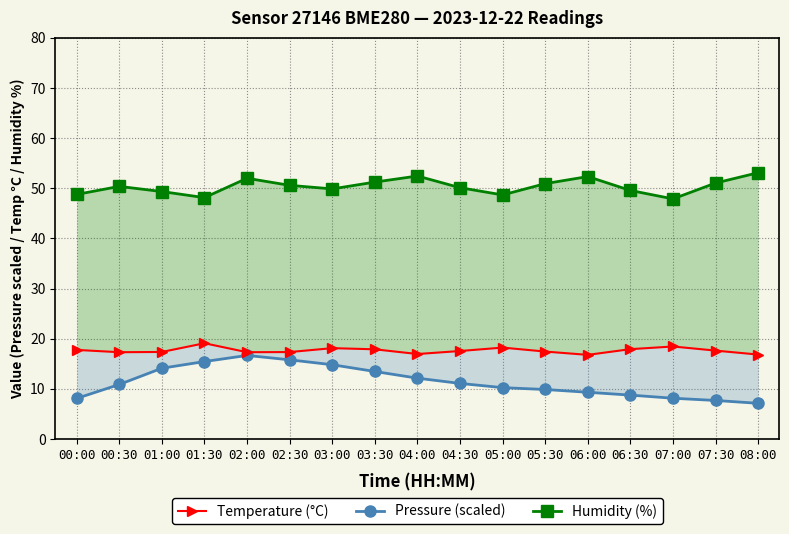

How many data points in Humidity (%) are above 50?

10